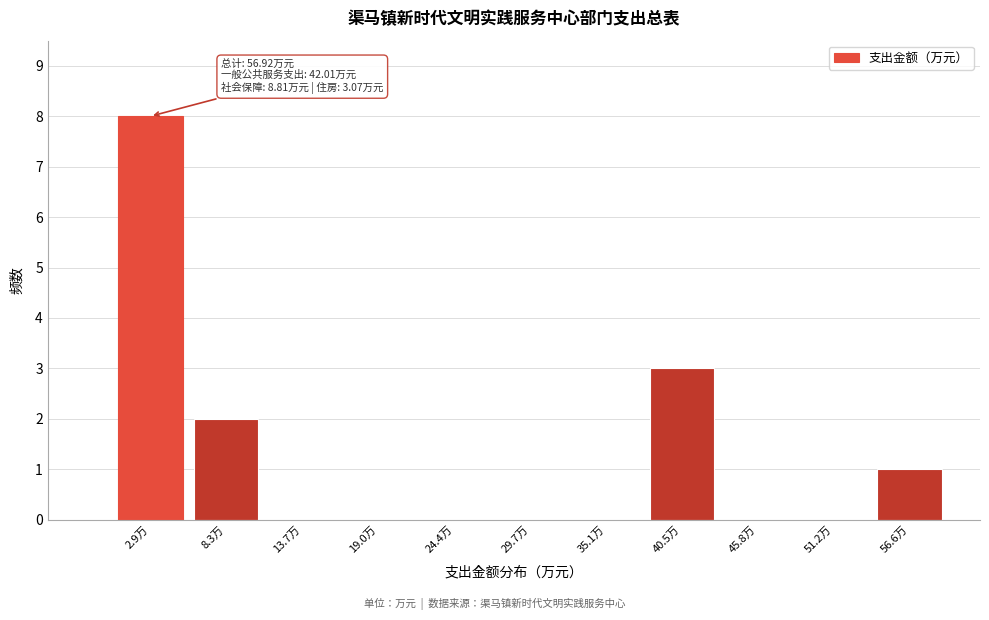

Reading left to right, list all the values displayed in this chart.

2.9万=8	8.3万=2	13.7万=0	19.0万=0	24.4万=0	29.7万=0	35.1万=0	40.5万=3	45.8万=0	51.2万=0	56.6万=1